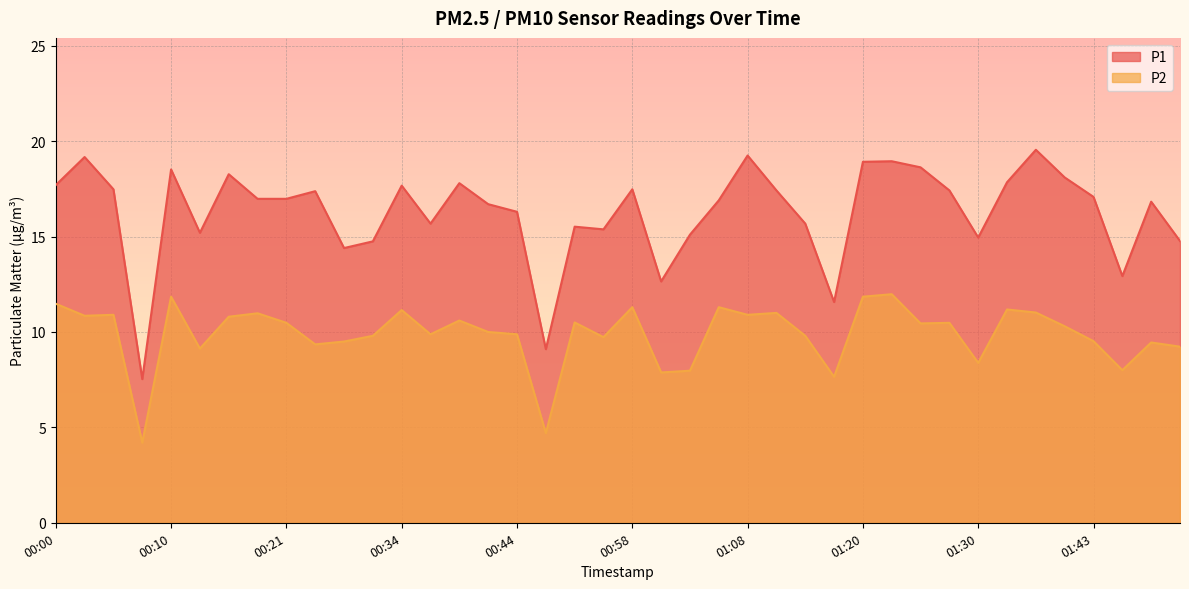

Reading left to right, extract all data points from this chart.

P1: 00:00=17.7	00:03=19.2	00:05=17.5	00:08=7.5	00:10=18.5	00:13=15.2	00:15=18.3	00:18=17.0	00:21=17.0	00:26=17.4	00:29=14.4	00:31=14.8	00:34=17.7	00:36=15.7	00:39=17.8	00:41=16.7	00:44=16.3	00:47=9.1	00:50=15.5	00:55=15.4	00:58=17.5	01:00=12.7	01:03=15.1	01:05=16.9	01:08=19.2	01:10=17.4	01:16=15.7	01:18=11.6	01:20=18.9	01:23=18.9	01:25=18.6	01:28=17.4	01:30=14.9	01:35=17.9	01:38=19.6	01:40=18.1	01:43=17.1	01:48=12.9	01:51=16.8	01:53=14.8
P2: 00:00=11.5	00:03=10.8	00:05=10.9	00:08=4.2	00:10=11.8	00:13=9.1	00:15=10.8	00:18=11.0	00:21=10.5	00:26=9.3	00:29=9.5	00:31=9.8	00:34=11.2	00:36=9.9	00:39=10.6	00:41=10.0	00:44=9.9	00:47=4.7	00:50=10.5	00:55=9.7	00:58=11.3	01:00=7.9	01:03=8.0	01:05=11.3	01:08=10.9	01:10=11.0	01:16=9.8	01:18=7.7	01:20=11.8	01:23=12.0	01:25=10.4	01:28=10.5	01:30=8.4	01:35=11.2	01:38=11.0	01:40=10.3	01:43=9.5	01:48=8.0	01:51=9.4	01:53=9.2